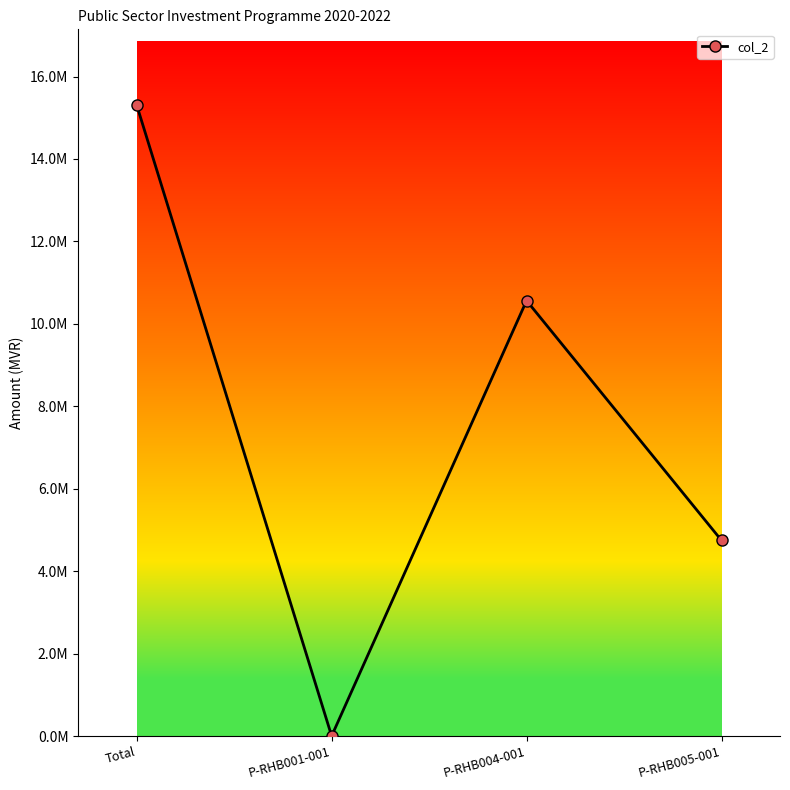

Does the chart have visible grid lines?

No